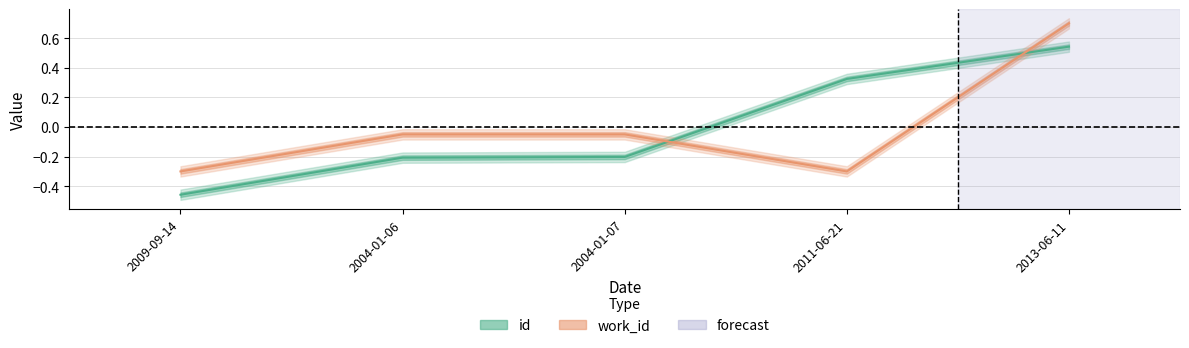

Is it true that id equals -0.3 at 2004-01-07?

False